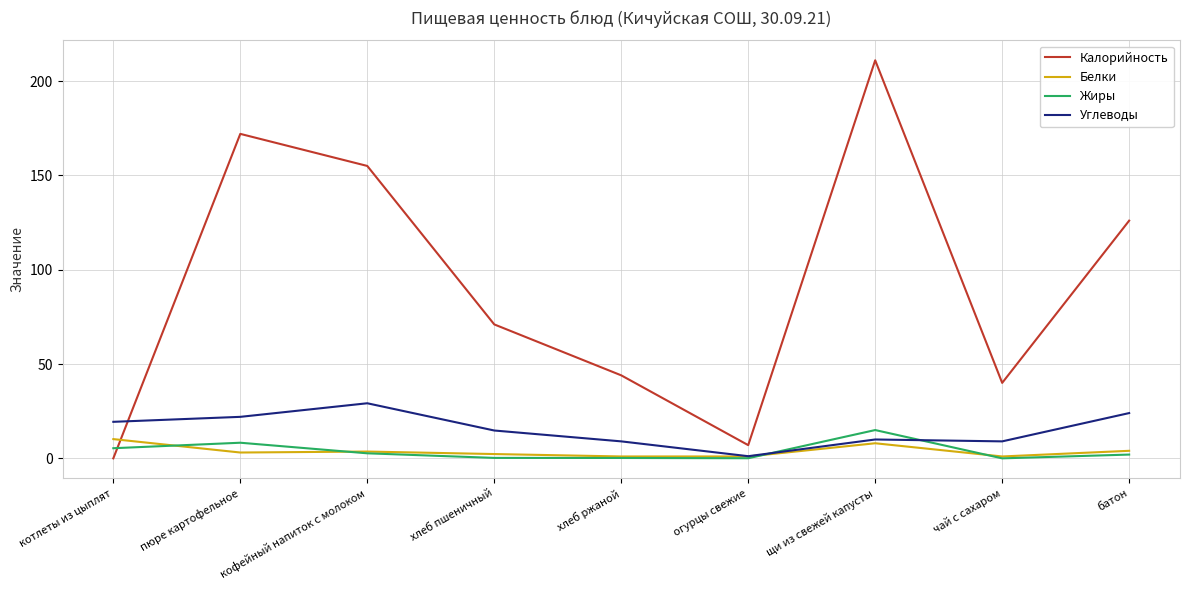

How many lines are shown in the chart?

4